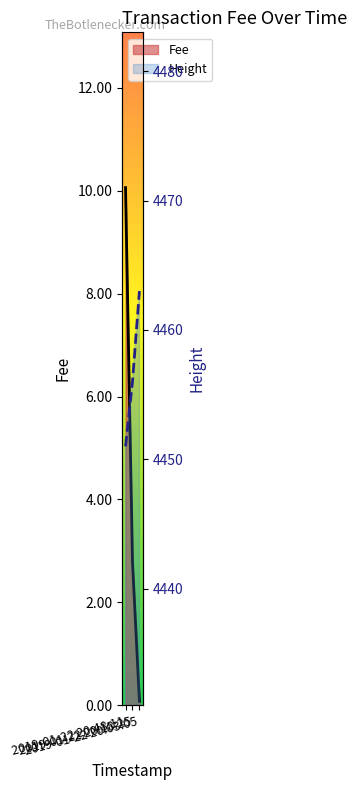

What is the spread (max minus min) of values at 2019-01-22 20:48:11?

4440.9